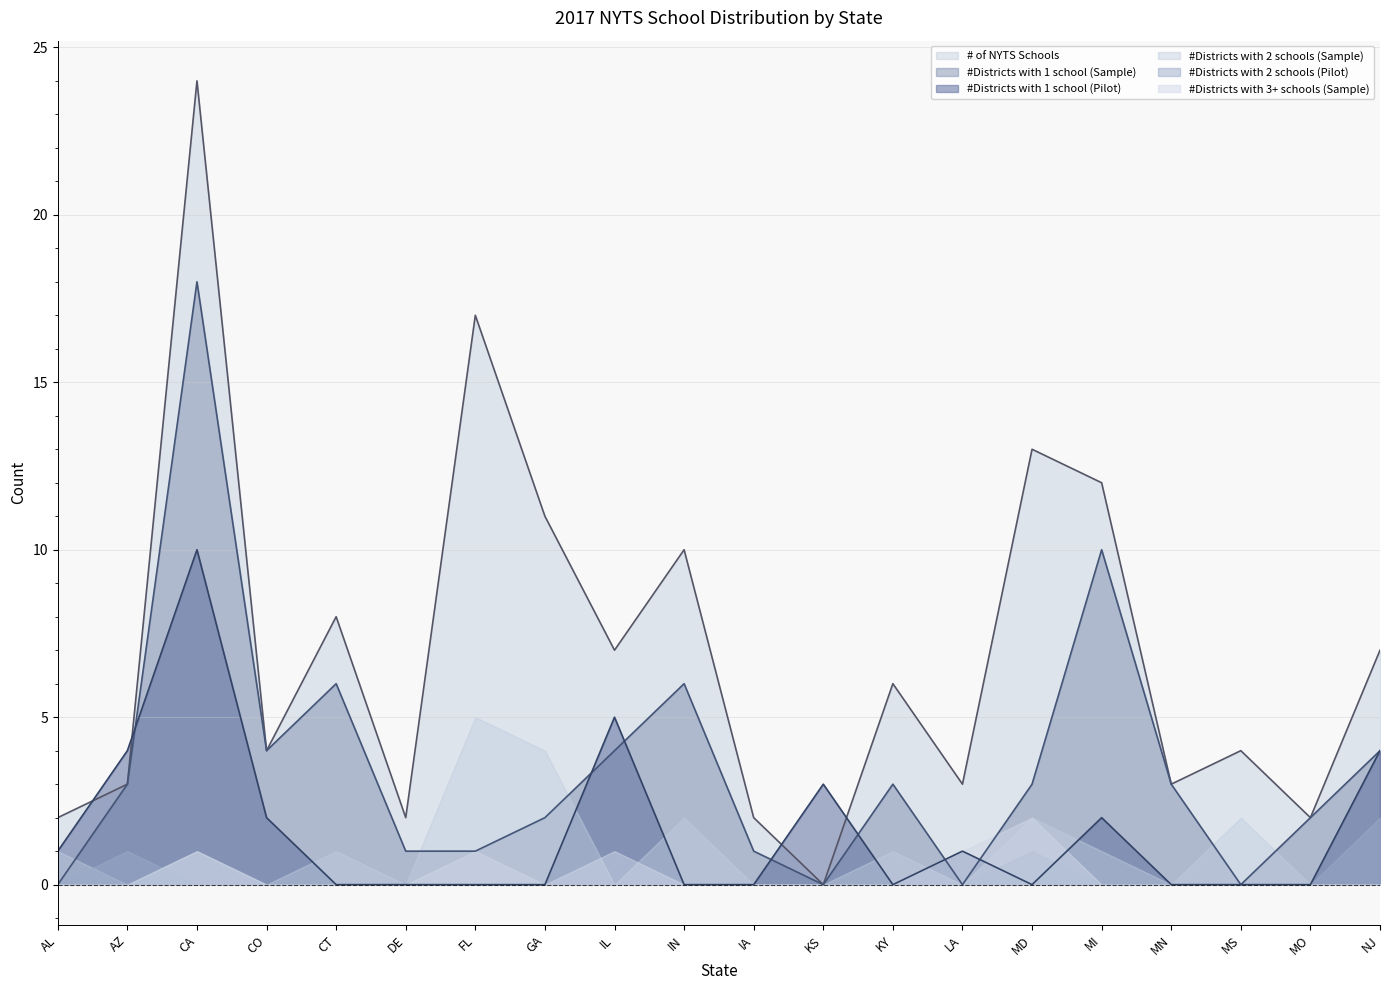

What is the spread (max minus min) of values at LA?

3